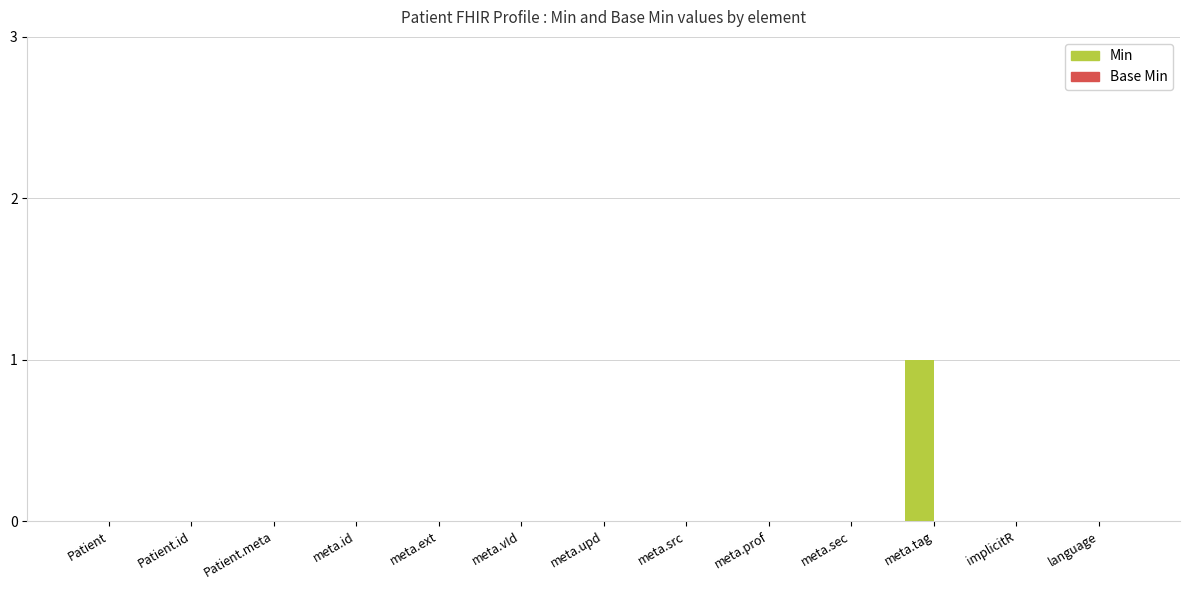

At which category does the chart reach its peak across all series?

meta.tag